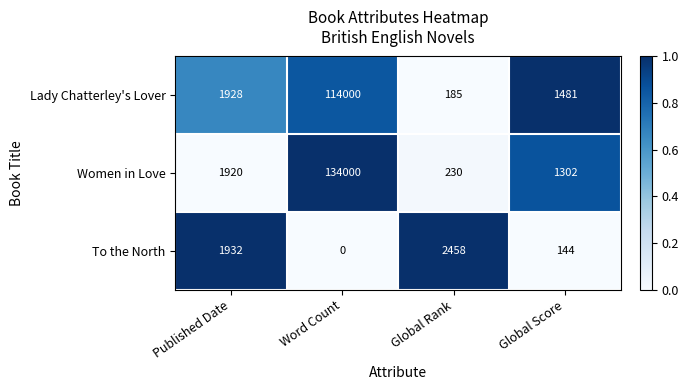

What is the sum of all Lady Chatterley's Lover values?

117594